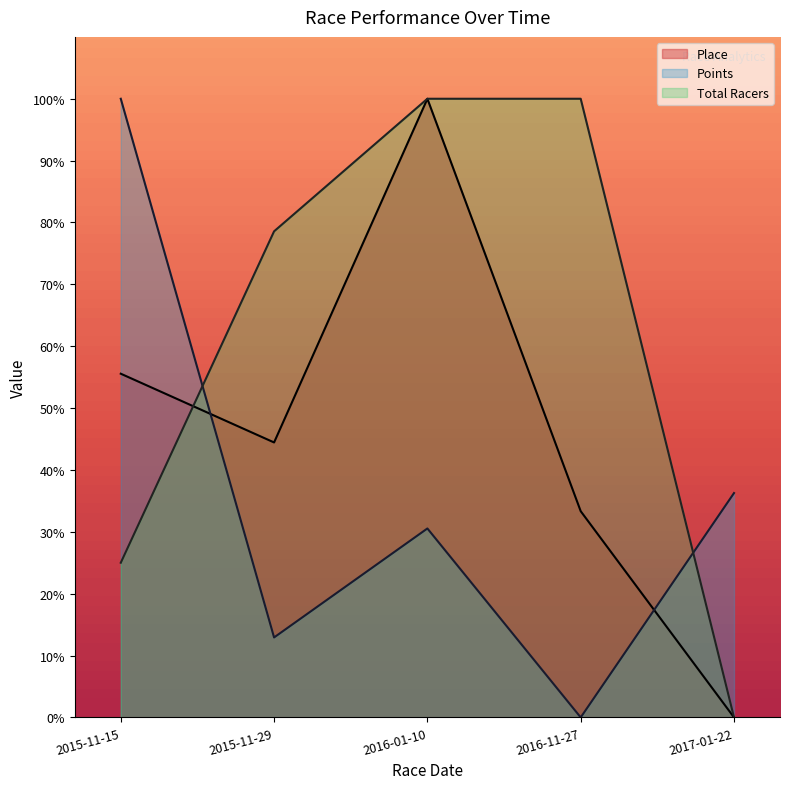

The value of Points at 2015-11-29 is 3.1. True or false?

False